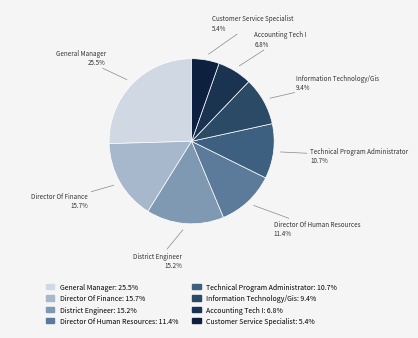

What is the largest slice in the pie chart?

General Manager